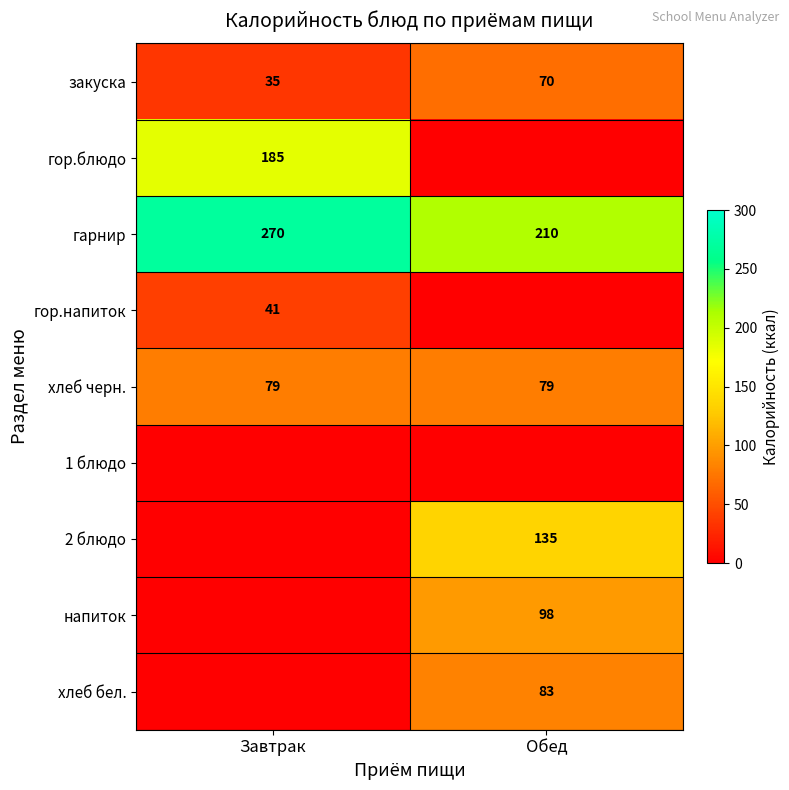

At how many categories does at least one series exceed 252?

1